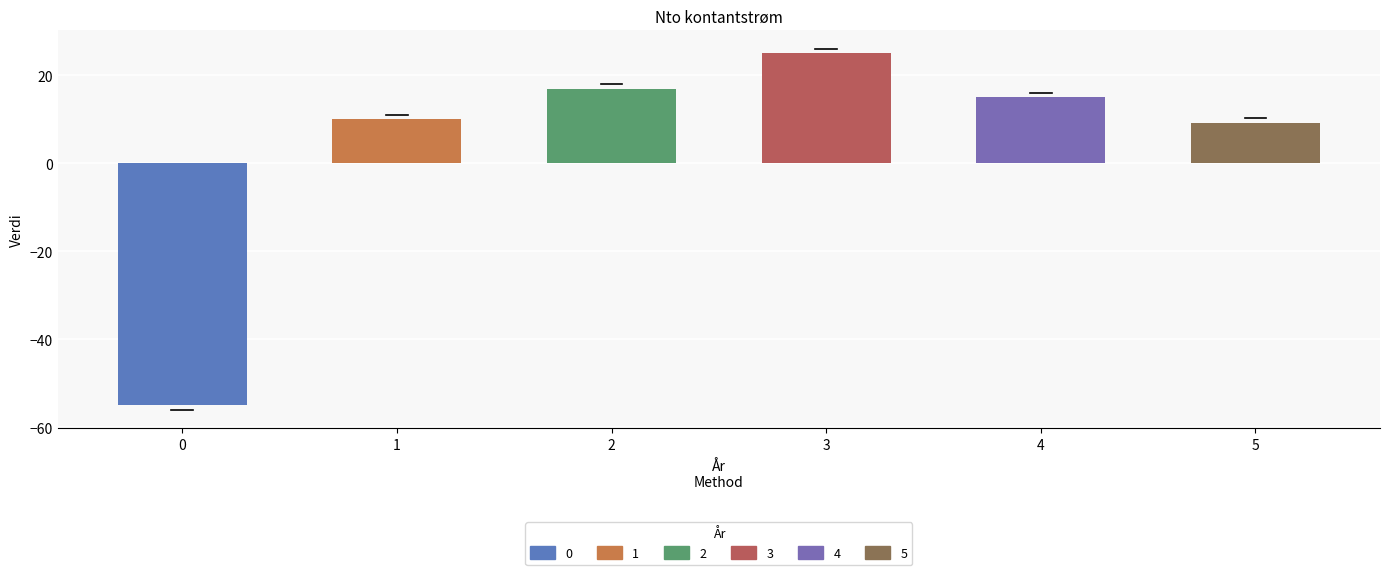

What is the change in value from 1 to 4?

+5.0